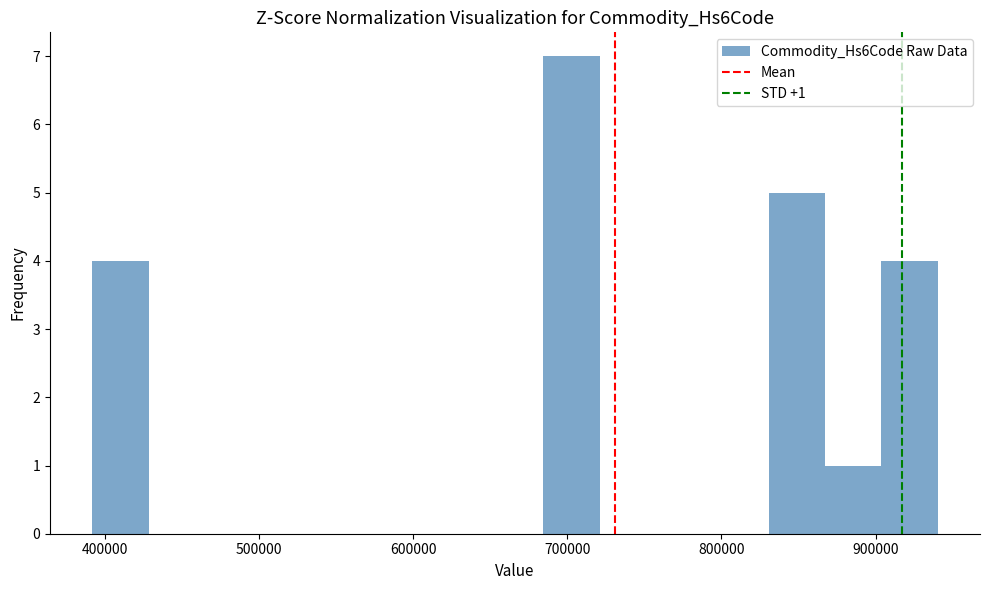

Around what value on the x-axis is the tallest bar? Give the approximate position of its centre, as read against the axis.

700000